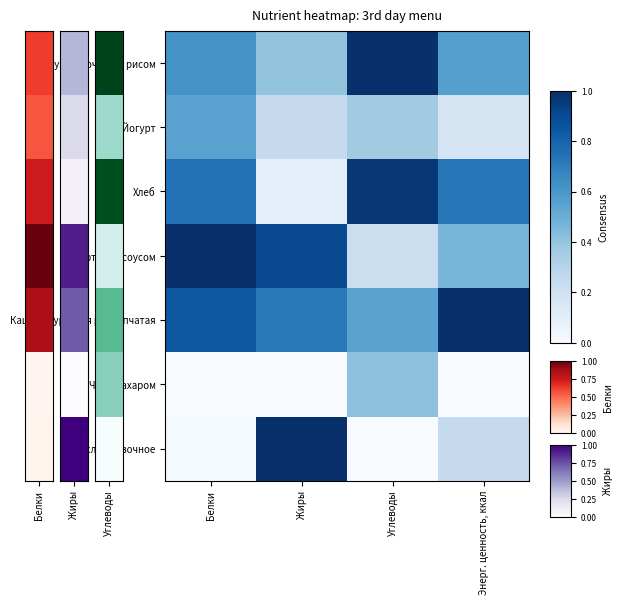

What is the total value across all series at Жиры?

3.4